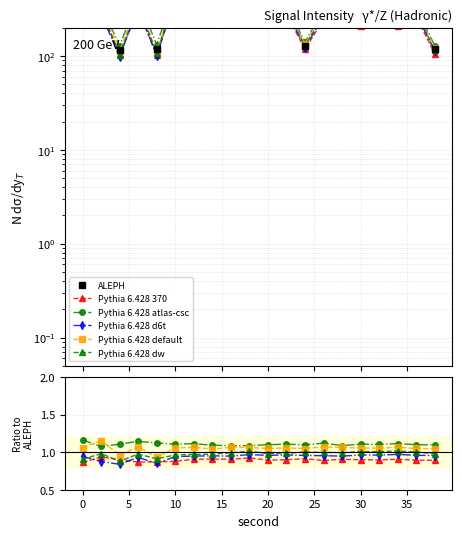

How many Pythia 6.428 default values are between 1 and 2?

18